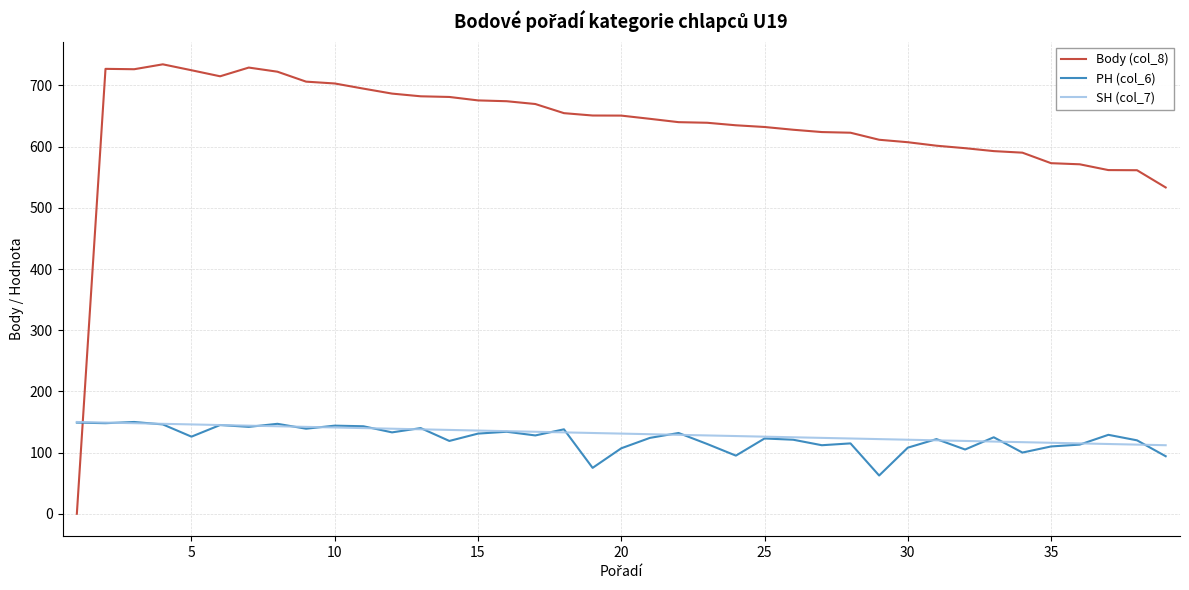

At how many categories does at least one series exceed 35?

39